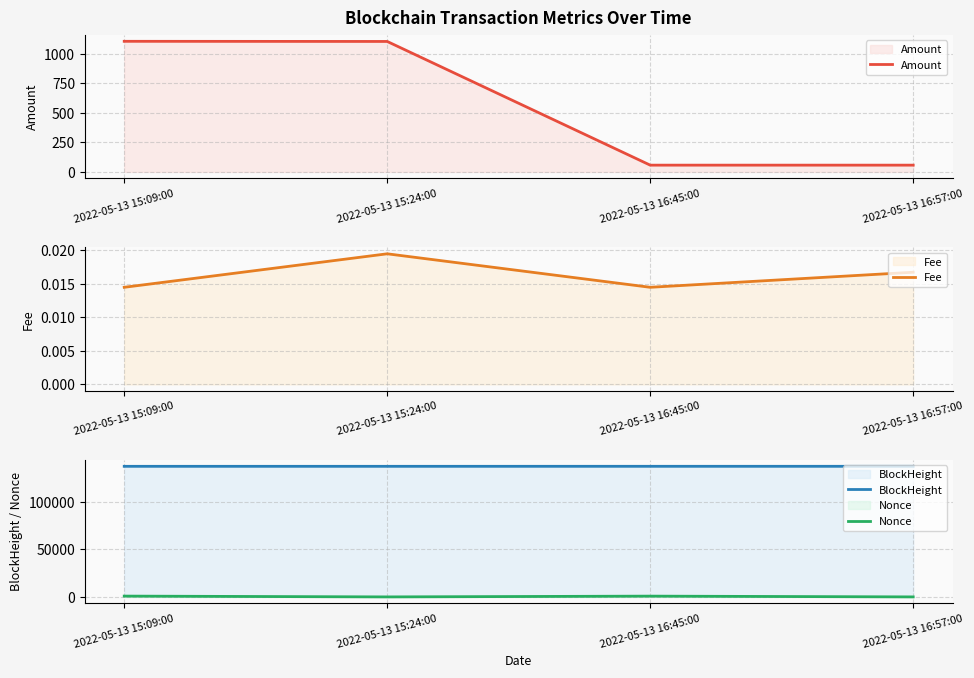

What is the difference between the second highest and minimum values in the Nonce series?

818